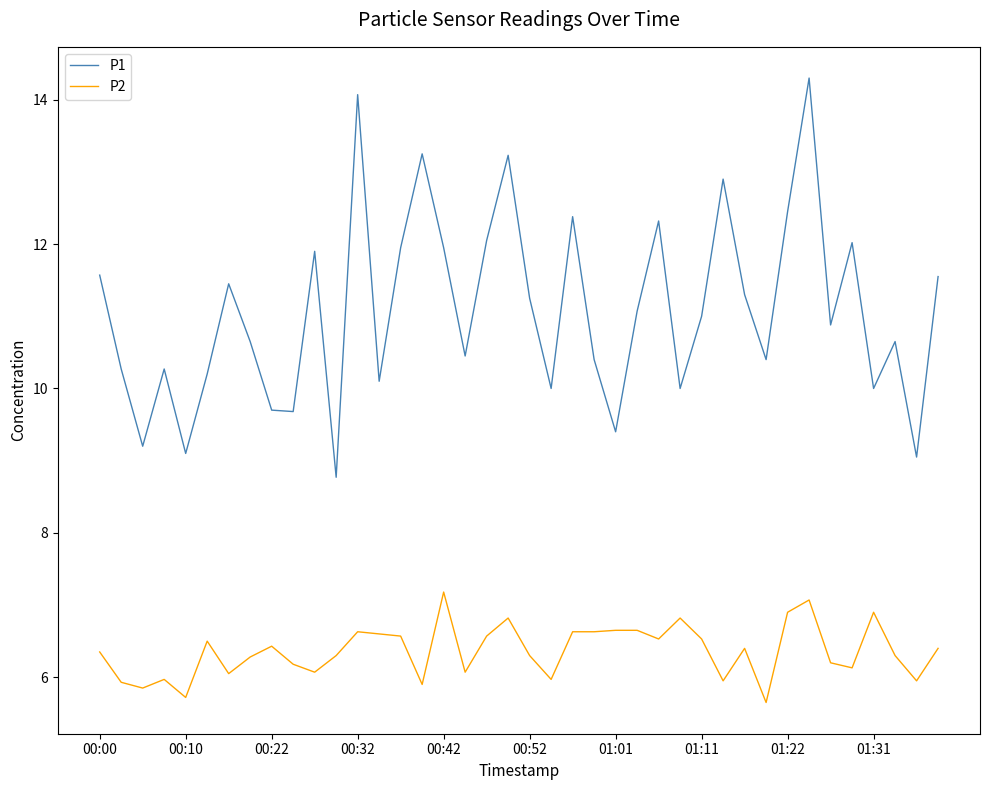

What are all the series names shown in the legend?

P1, P2